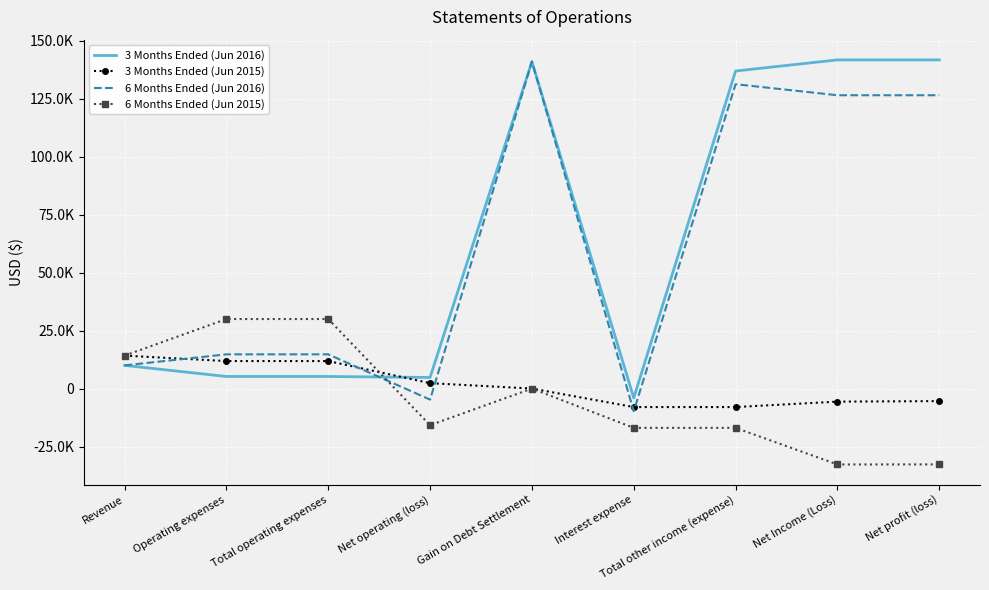

What is the difference between the highest and lowest values at Net profit (loss)?

174361